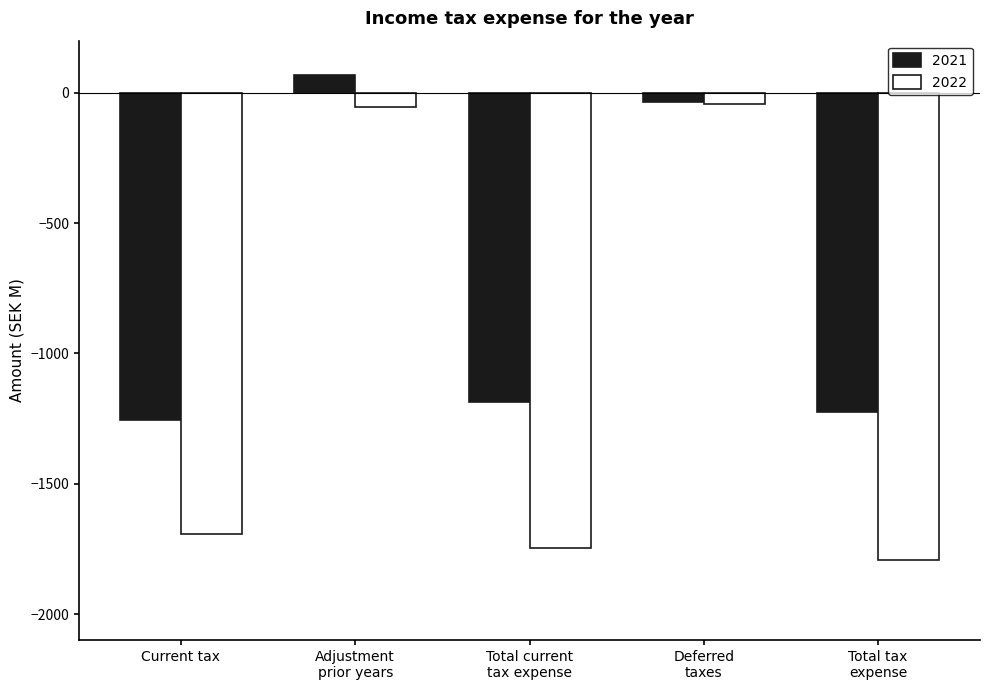

What are all the series names shown in the legend?

2021, 2022